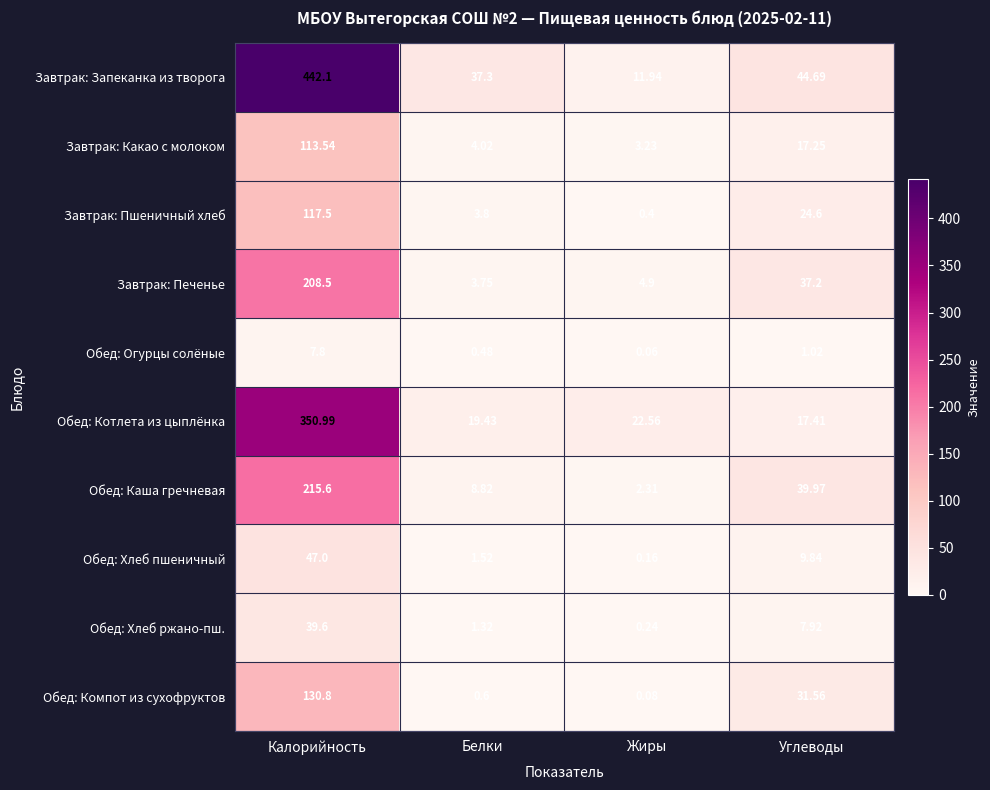

At which label is Обед: Котлета из цыплёнка closest to 184?

Жиры